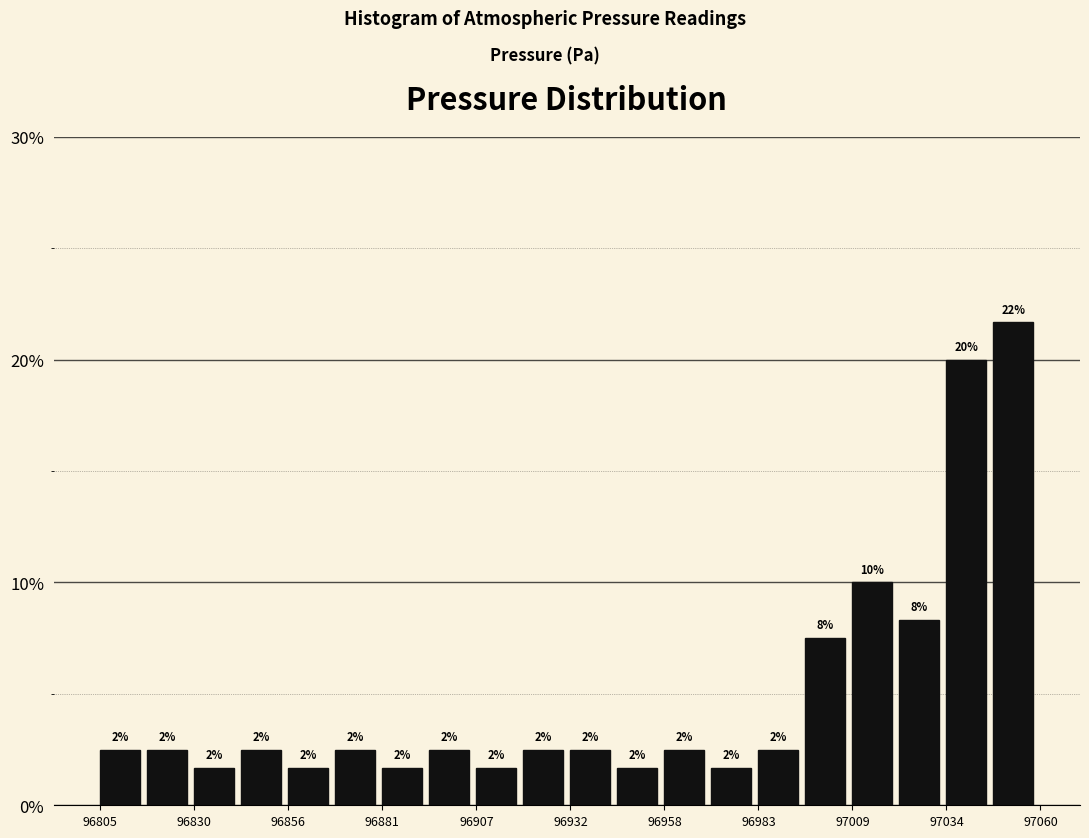

Around what value on the x-axis is the tallest bar? Give the approximate position of its centre, as read against the axis.

97055